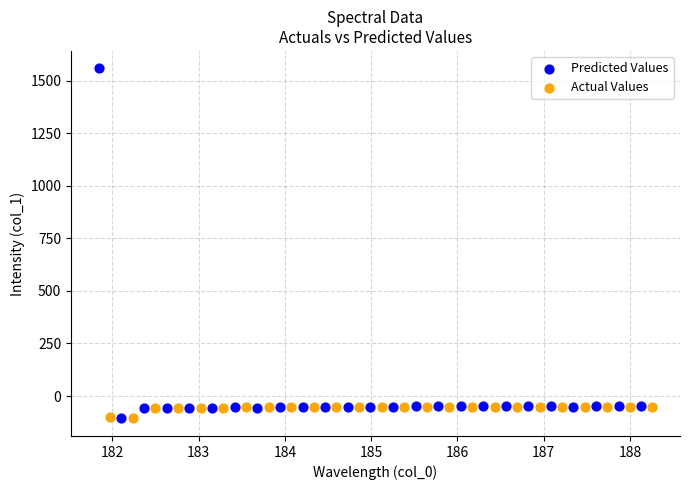

Which series has the largest Y range (max minus min)?

Predicted Values